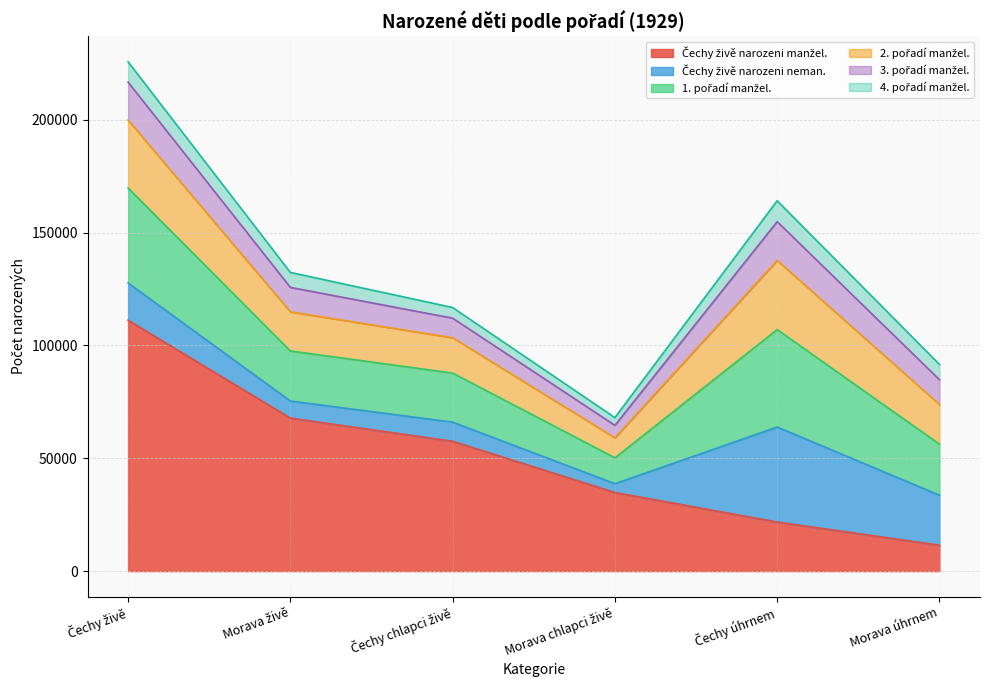

What is the maximum value for 1. pořadí manžel.?

43204